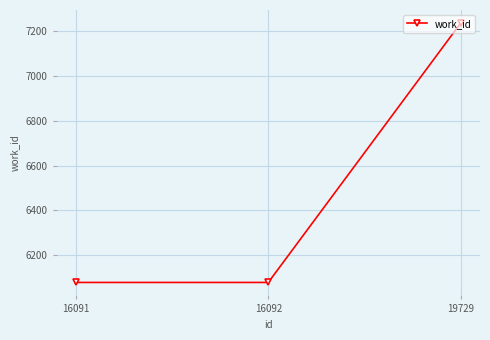

Approximately how many times larger is the value at 16092 compared to 19729?

0.8